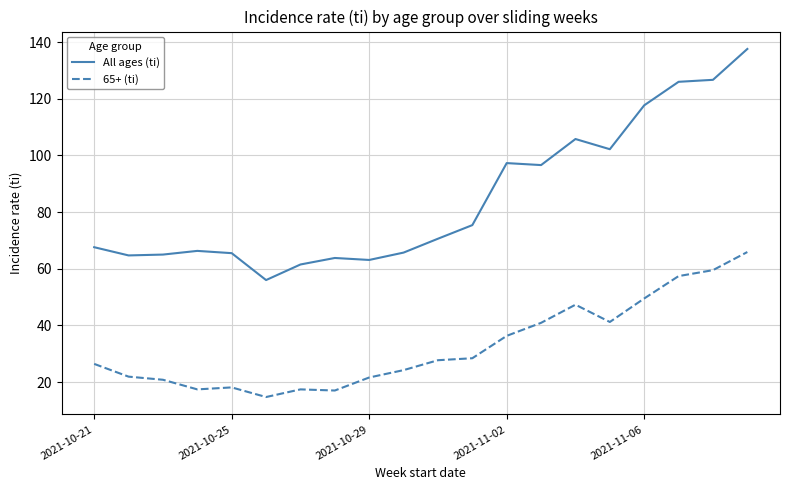

True or false: 65+ (ti) and All ages (ti) cross at least once.

False